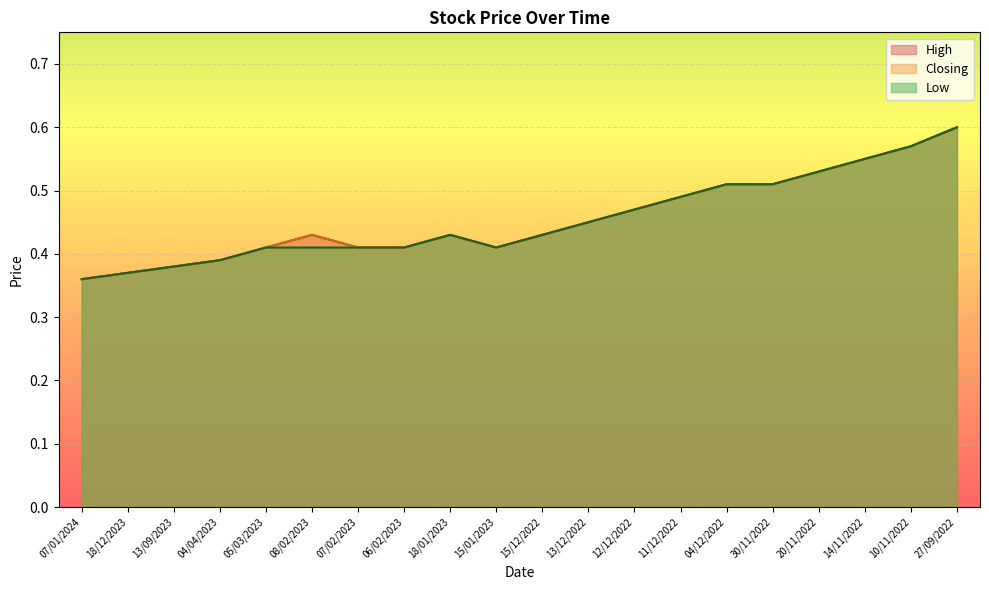

Reading left to right, extract all data points from this chart.

High: 07/01/2024=0.4	18/12/2023=0.4	13/09/2023=0.4	04/04/2023=0.4	05/03/2023=0.4	08/02/2023=0.4	07/02/2023=0.4	06/02/2023=0.4	18/01/2023=0.4	15/01/2023=0.4	15/12/2022=0.4	13/12/2022=0.5	12/12/2022=0.5	11/12/2022=0.5	04/12/2022=0.5	30/11/2022=0.5	20/11/2022=0.5	14/11/2022=0.6	10/11/2022=0.6	27/09/2022=0.6
Low: 07/01/2024=0.4	18/12/2023=0.4	13/09/2023=0.4	04/04/2023=0.4	05/03/2023=0.4	08/02/2023=0.4	07/02/2023=0.4	06/02/2023=0.4	18/01/2023=0.4	15/01/2023=0.4	15/12/2022=0.4	13/12/2022=0.5	12/12/2022=0.5	11/12/2022=0.5	04/12/2022=0.5	30/11/2022=0.5	20/11/2022=0.5	14/11/2022=0.6	10/11/2022=0.6	27/09/2022=0.6
Closing: 07/01/2024=0.4	18/12/2023=0.4	13/09/2023=0.4	04/04/2023=0.4	05/03/2023=0.4	08/02/2023=0.4	07/02/2023=0.4	06/02/2023=0.4	18/01/2023=0.4	15/01/2023=0.4	15/12/2022=0.4	13/12/2022=0.5	12/12/2022=0.5	11/12/2022=0.5	04/12/2022=0.5	30/11/2022=0.5	20/11/2022=0.5	14/11/2022=0.6	10/11/2022=0.6	27/09/2022=0.6